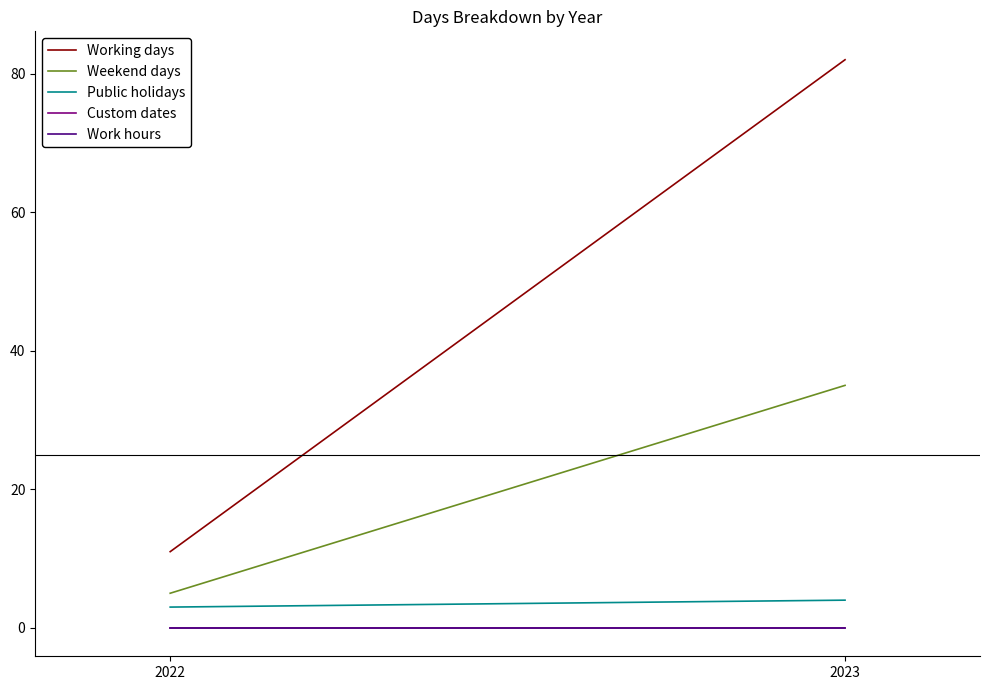

What is the value of the Working days point at the 2nd from the left?

82